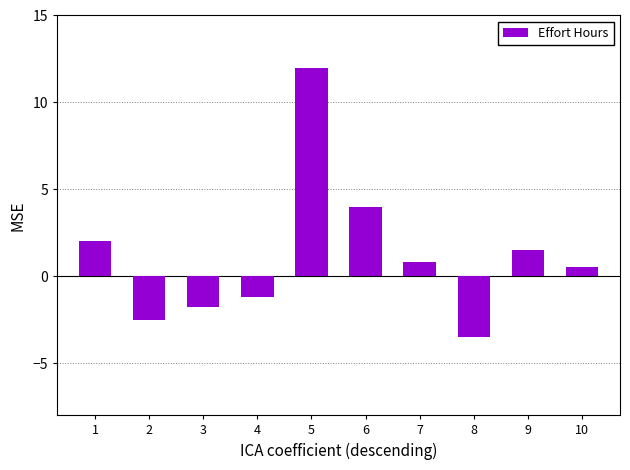

Between 8 and 4, which is larger?

4